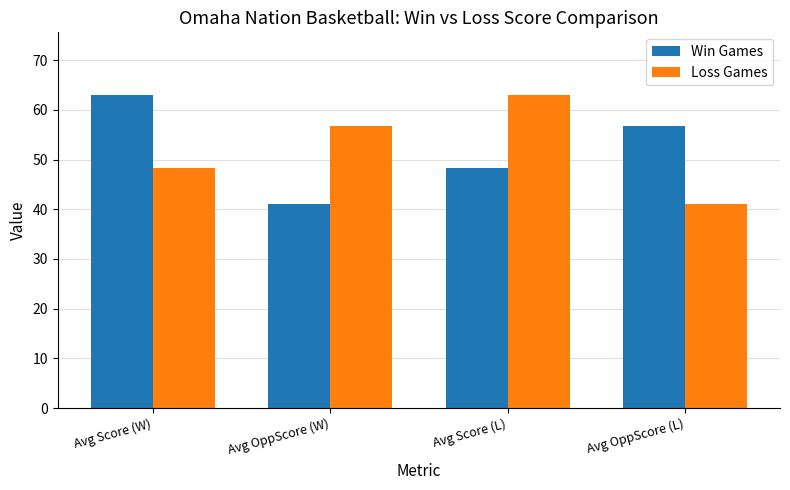

Reading left to right, transcribe all the data shown in this chart.

Win Games: 63.0	41.1	48.2	56.8
Loss Games: 48.2	56.8	63.0	41.1